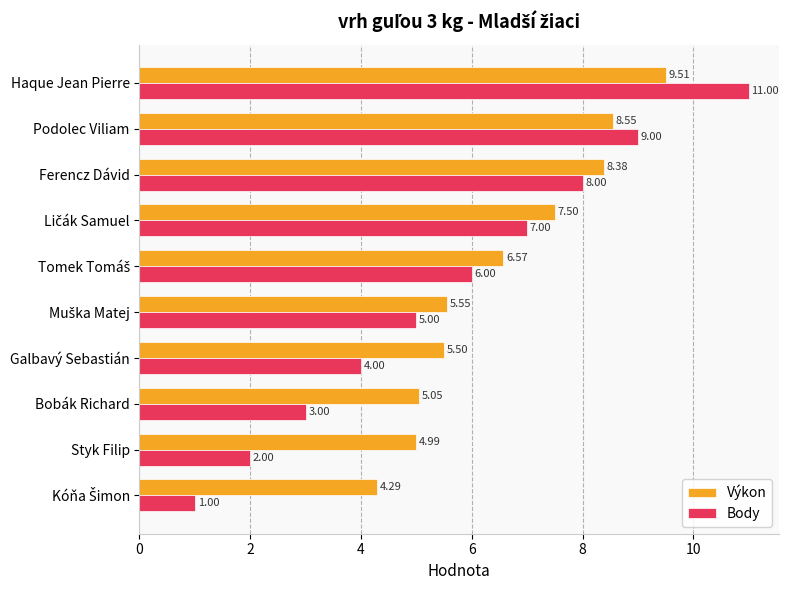

What is the sum of the Výkon values at Haque Jean Pierre and Bobák Richard?

14.6